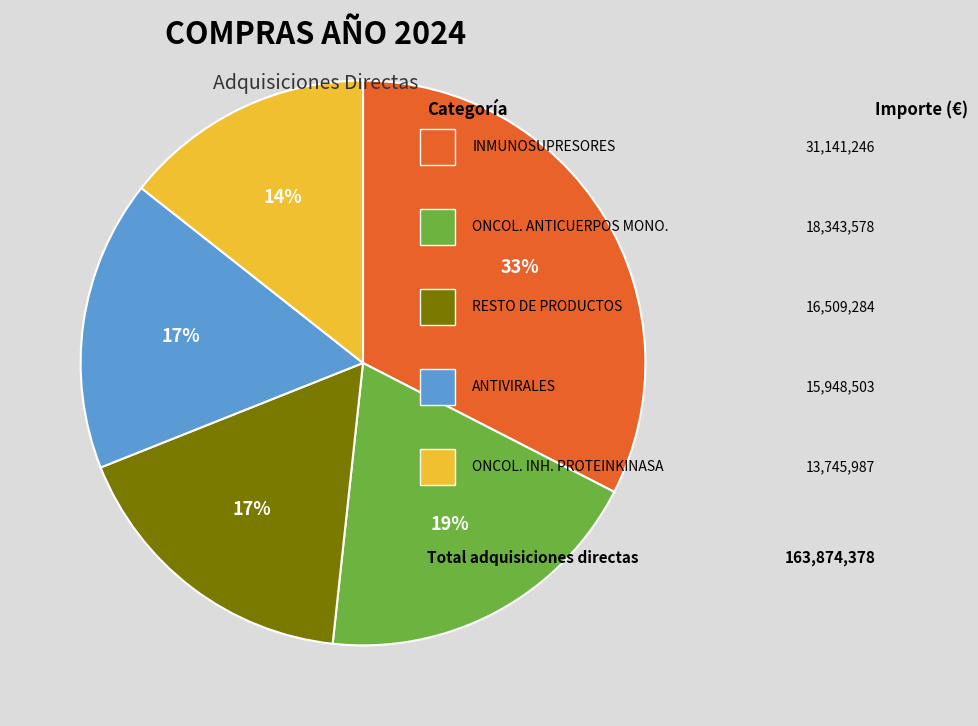

How many segments does this pie chart have?

5